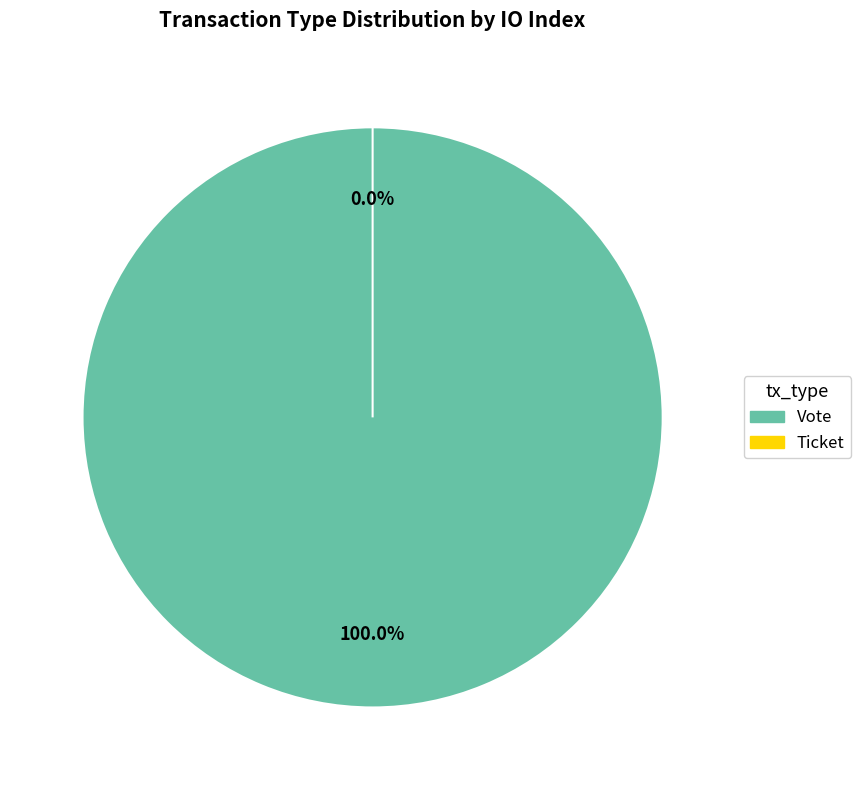

Is there any slice that represents more than half of the pie?

Yes